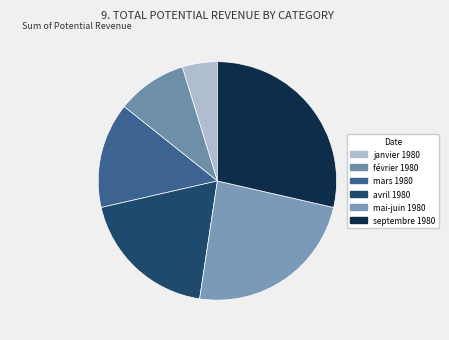

To the nearest percent, what is the combined percentage of mai-juin 1980 and septembre 1980?

52%